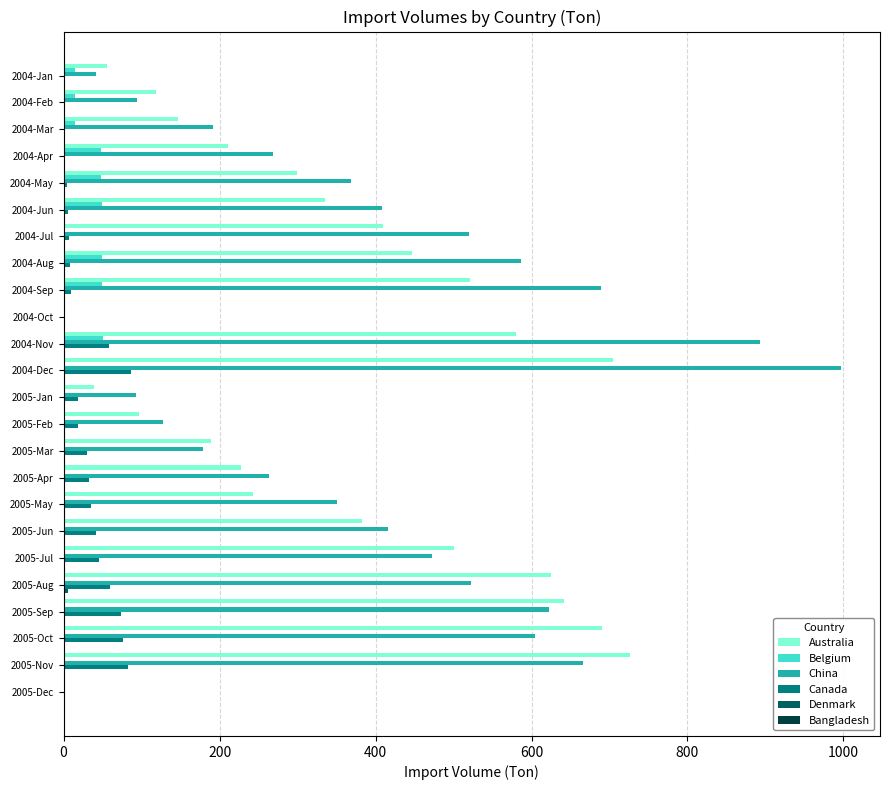

Is it true that Canada equals 104 at 2004-Nov?

False